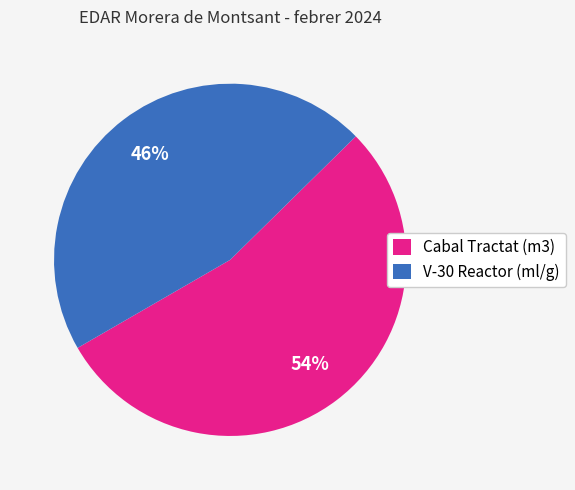

Approximately how many times larger is the value at V-30 Reactor (ml/g) compared to Cabal Tractat (m3)?

0.9